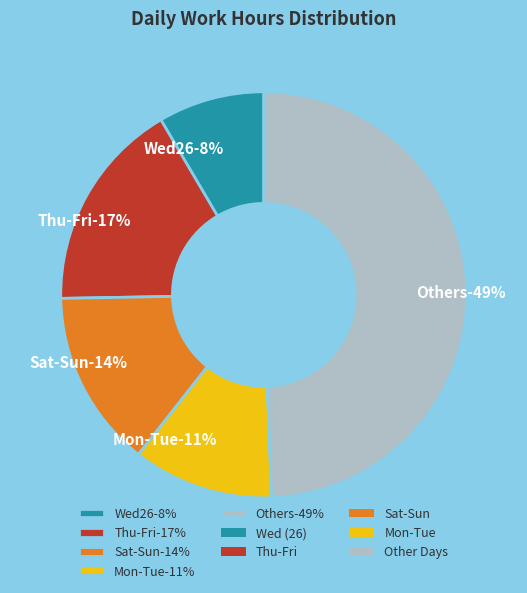

Is there a majority slice in this chart?

No